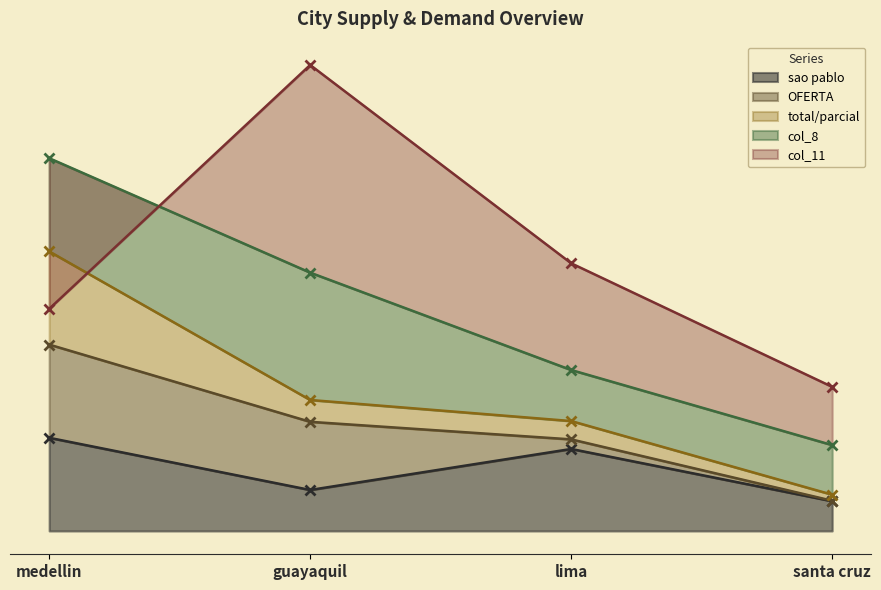

What is the value of the total/parcial point at the 2nd from the left?

8.4